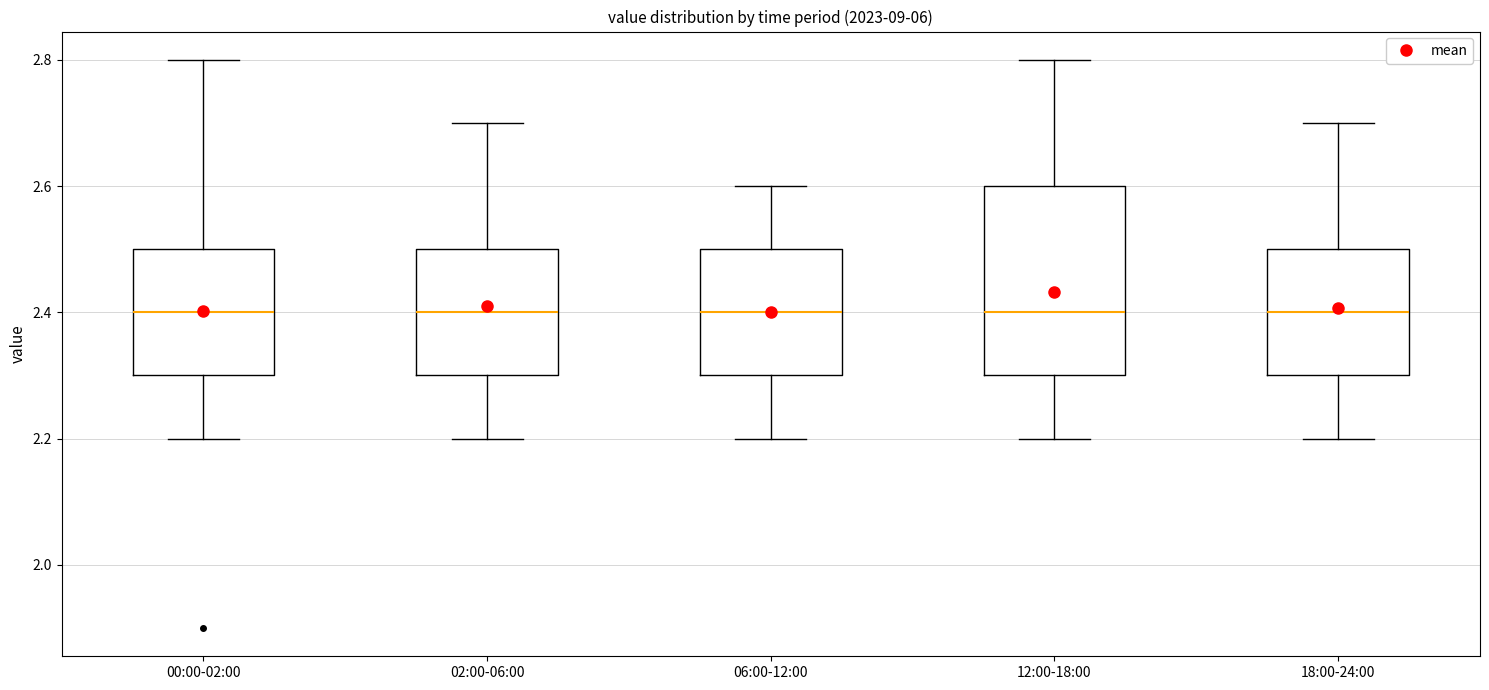

Reading left to right, transcribe this box plot: for each box, give where its median line is, the range the box spans, and where its two whiskers end, as read against the y-axis. The values are not printed on the chart, so give them approximately, as read against the axis.

00:00-02:00: median 2.4, box 2.3 to 2.5, whiskers 2.2 to 2.8
02:00-06:00: median 2.4, box 2.3 to 2.5, whiskers 2.2 to 2.7
06:00-12:00: median 2.4, box 2.3 to 2.5, whiskers 2.2 to 2.6
12:00-18:00: median 2.4, box 2.3 to 2.6, whiskers 2.2 to 2.8
18:00-24:00: median 2.4, box 2.3 to 2.5, whiskers 2.2 to 2.7